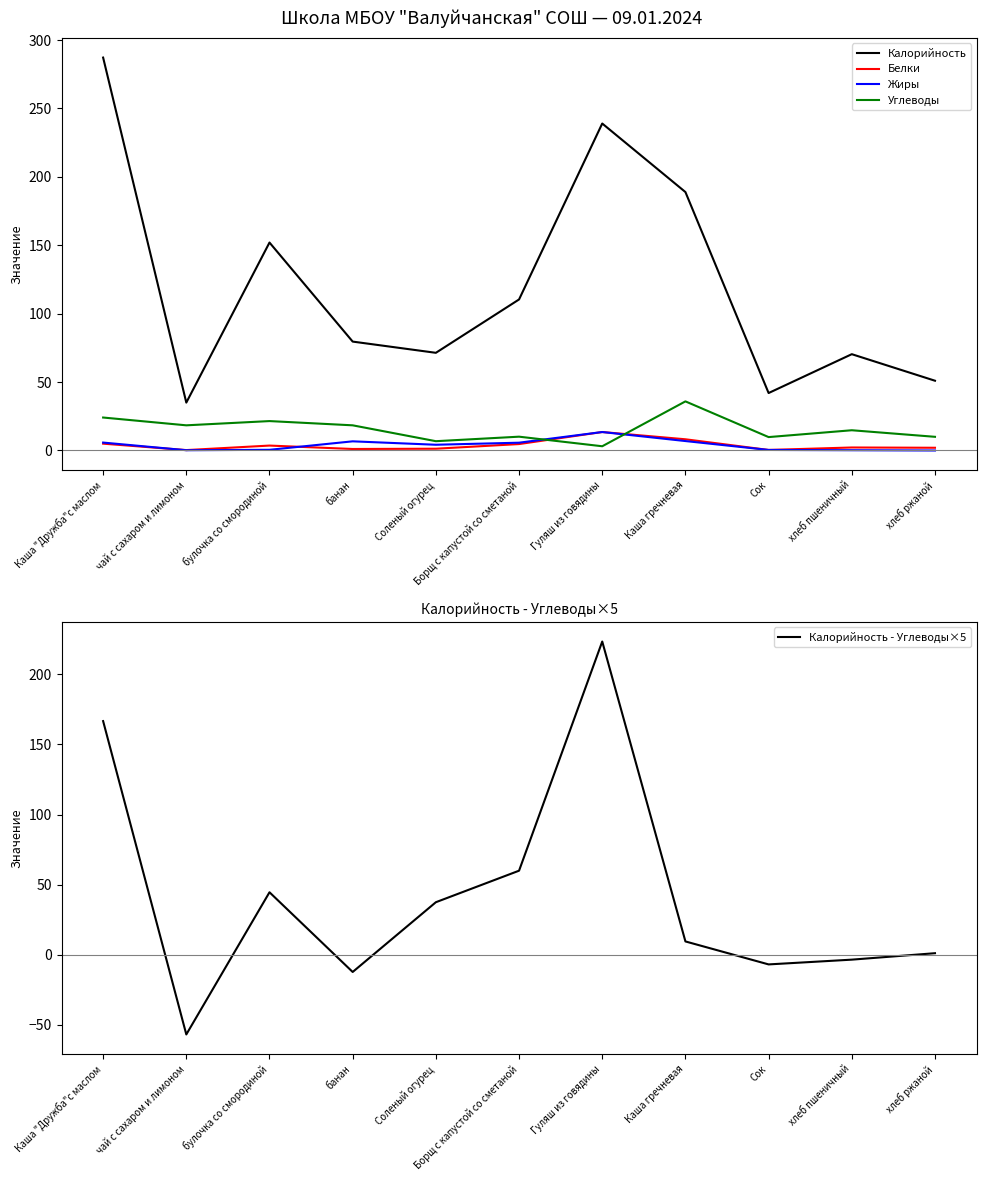

What are all the series names shown in the legend?

Калорийность, Белки, Жиры, Углеводы, Калорийность - Углеводы×5